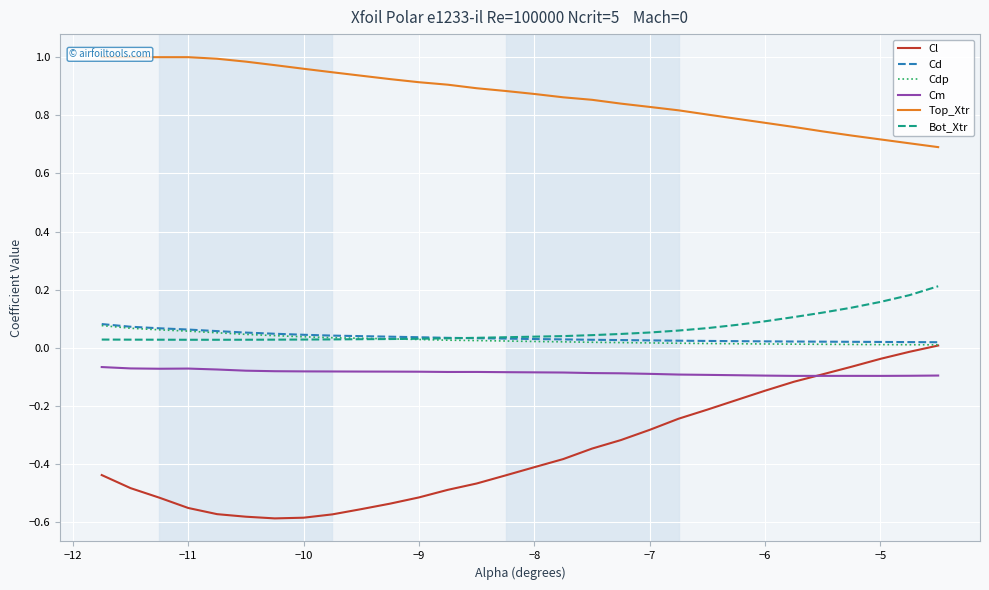

True or false: Top_Xtr has more than 1 points higher than both neighbors.

False